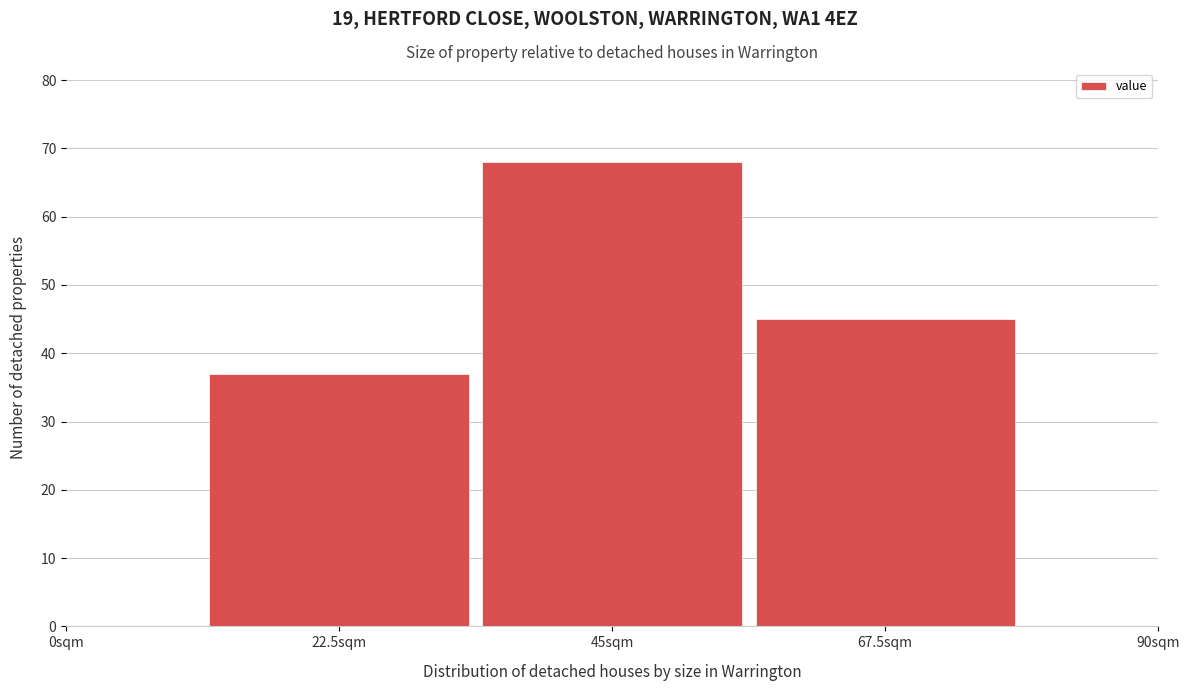

Reading left to right, extract all data points from this chart.

37	68	45